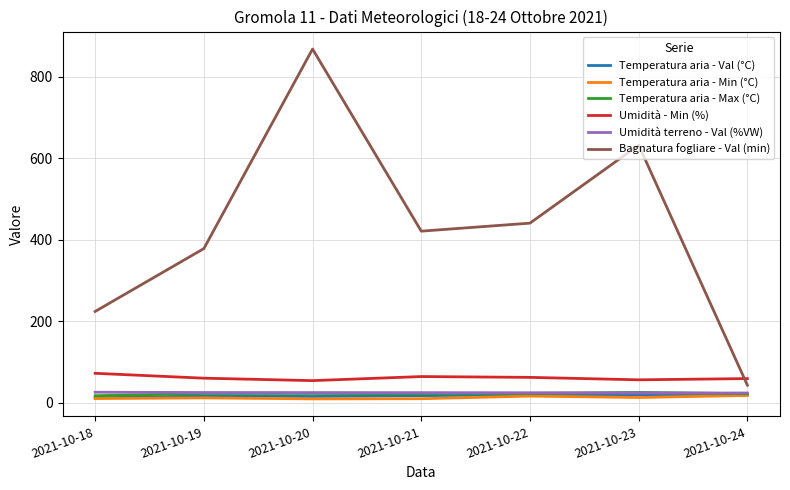

At which category is the sum across all series the highest?

2021-10-20